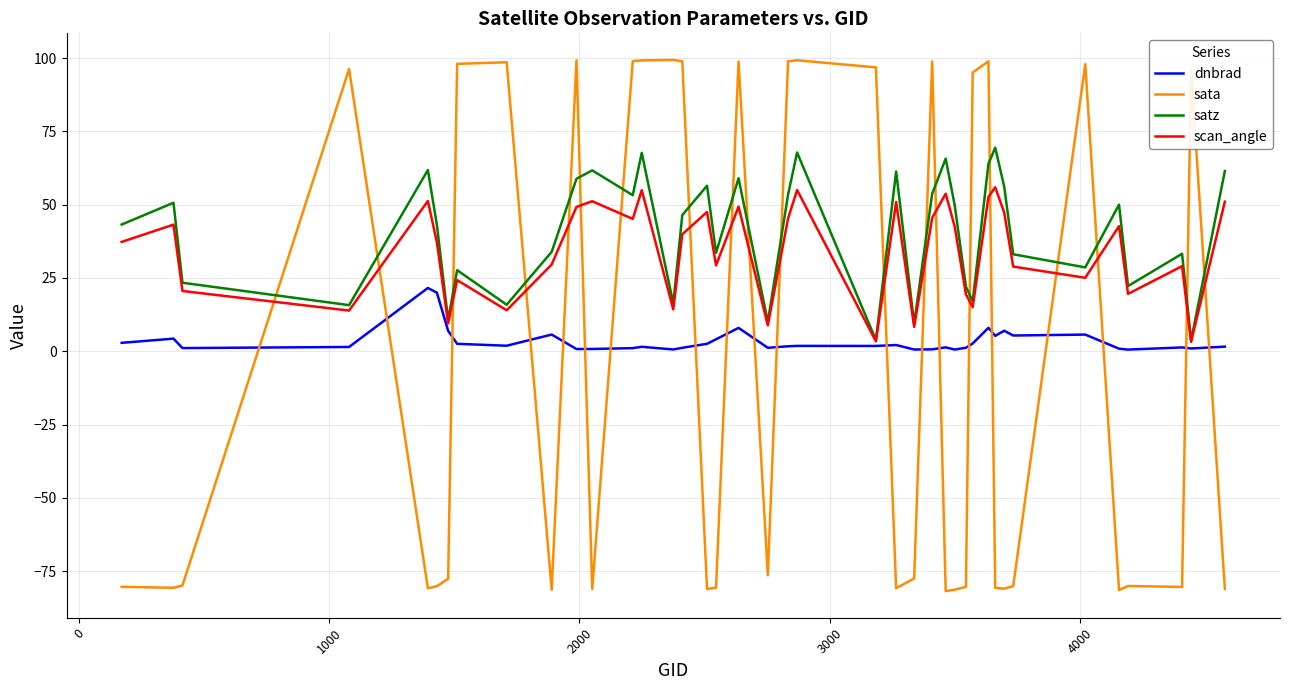

How many times do scan_angle and sata cross each other?

20